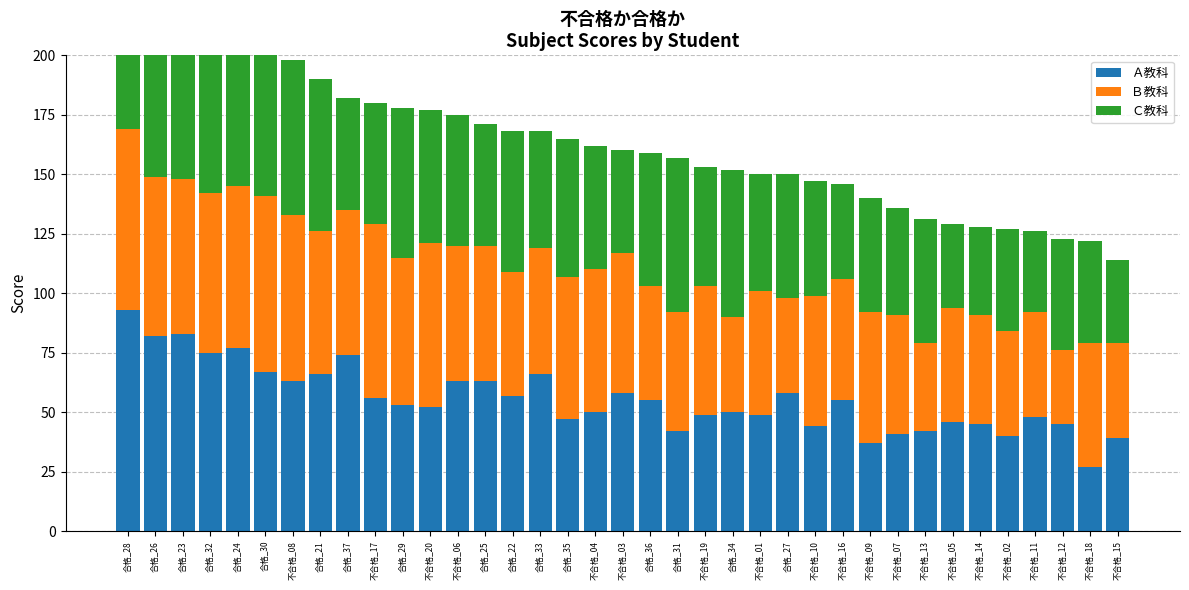

Is it true that Ａ教科 equals 39 at 不合格_15?

True